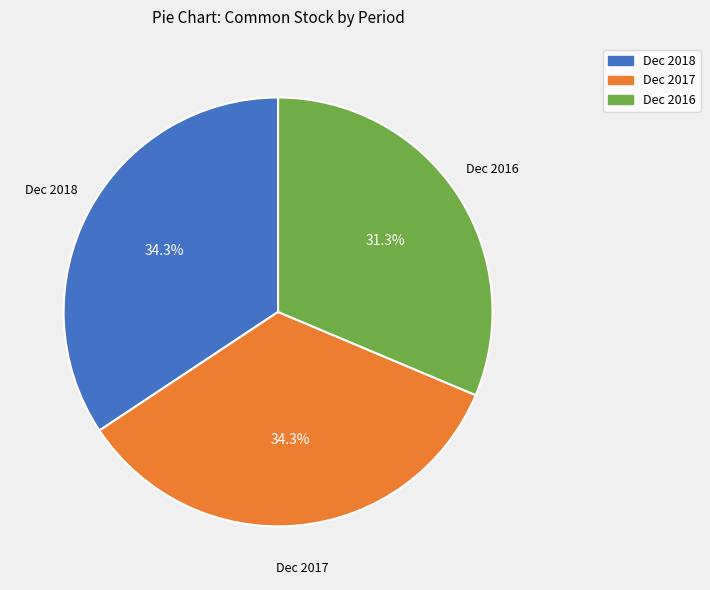

Is there any slice that represents more than half of the pie?

No